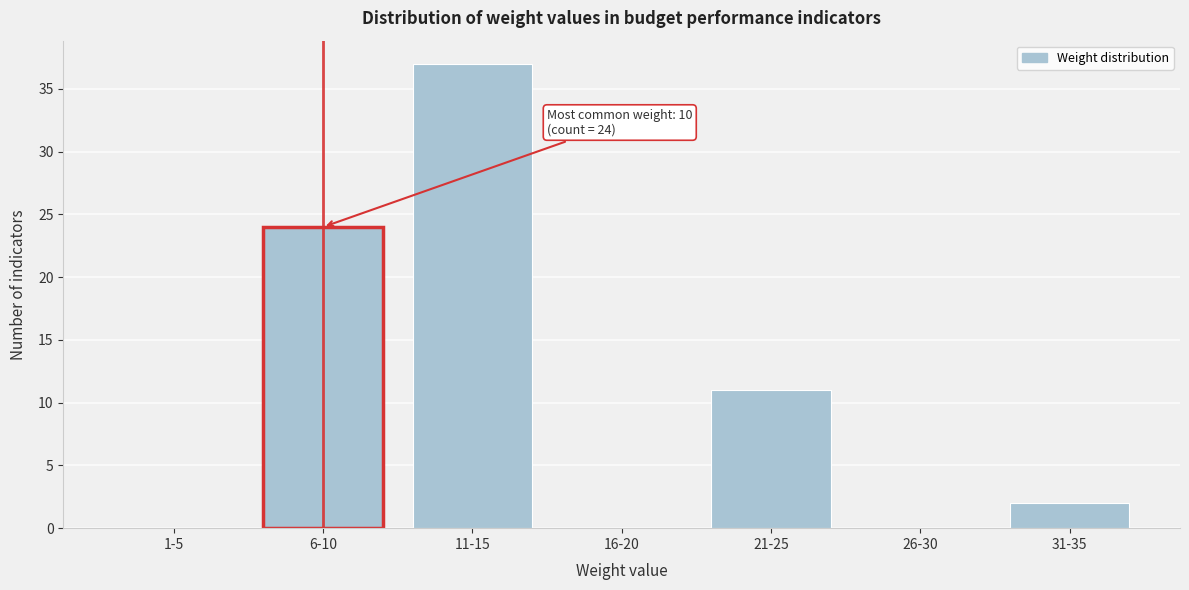

Reading left to right, what are all the values shown in this chart?

1-5=0	6-10=24	11-15=37	16-20=0	21-25=11	26-30=0	31-35=2